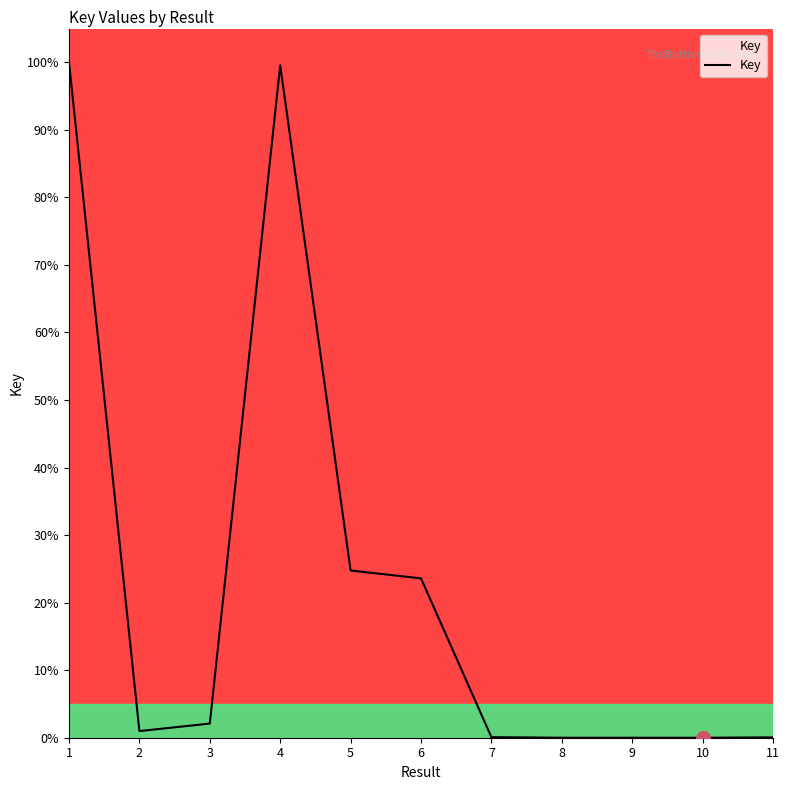

What is the greatest value displayed?

100.0